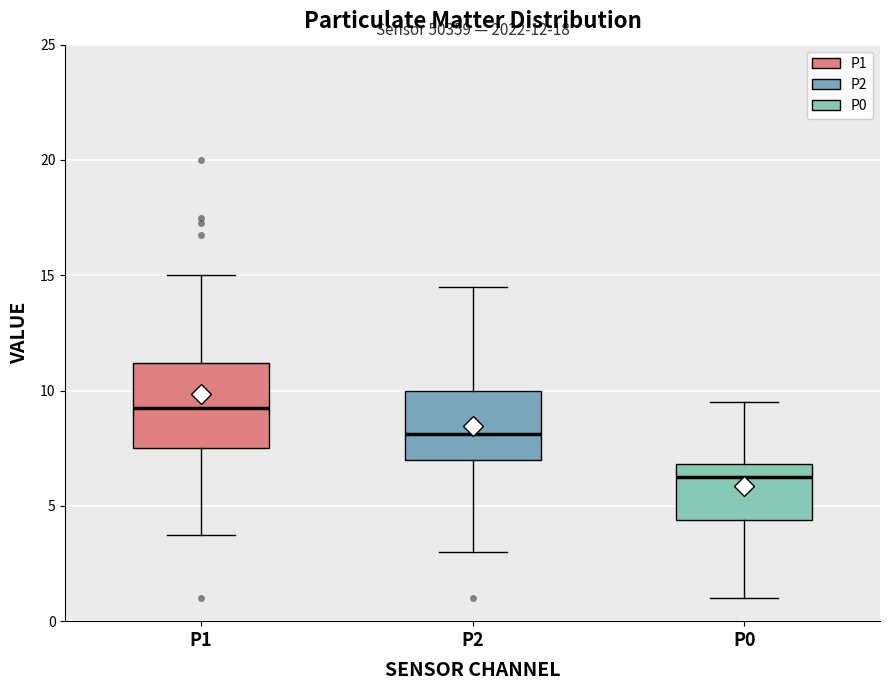

Which box is the tallest, from its lower edge to its upper edge?

P1